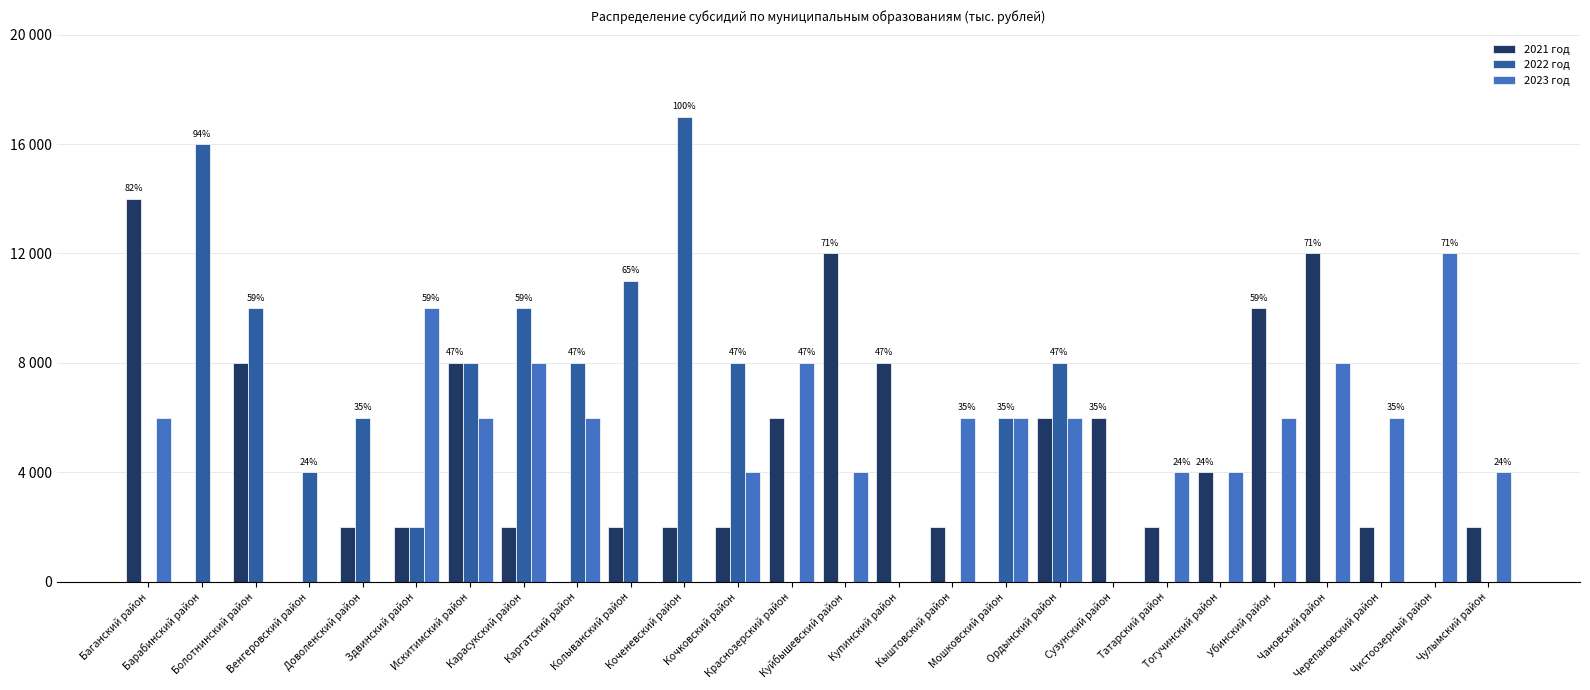

Which series changed the most between Барабинский район and Карасукский район?

2023 год